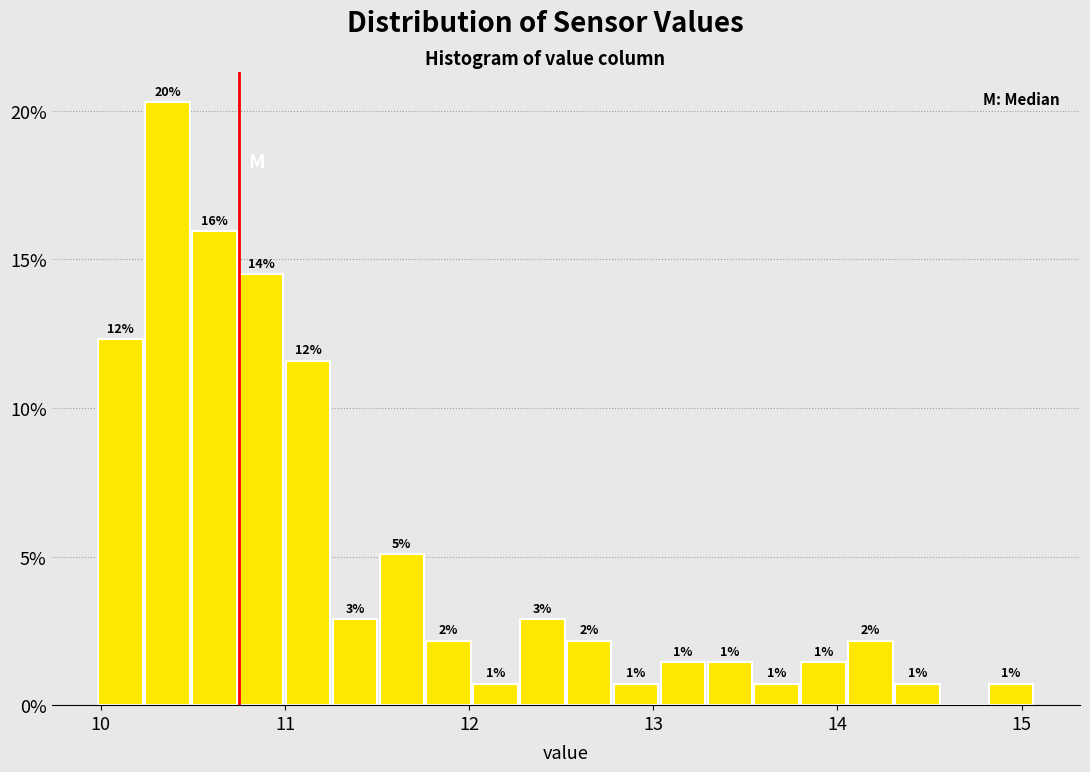

Read against the x-axis, roughly where is the centre of the tallest bar?

10.4